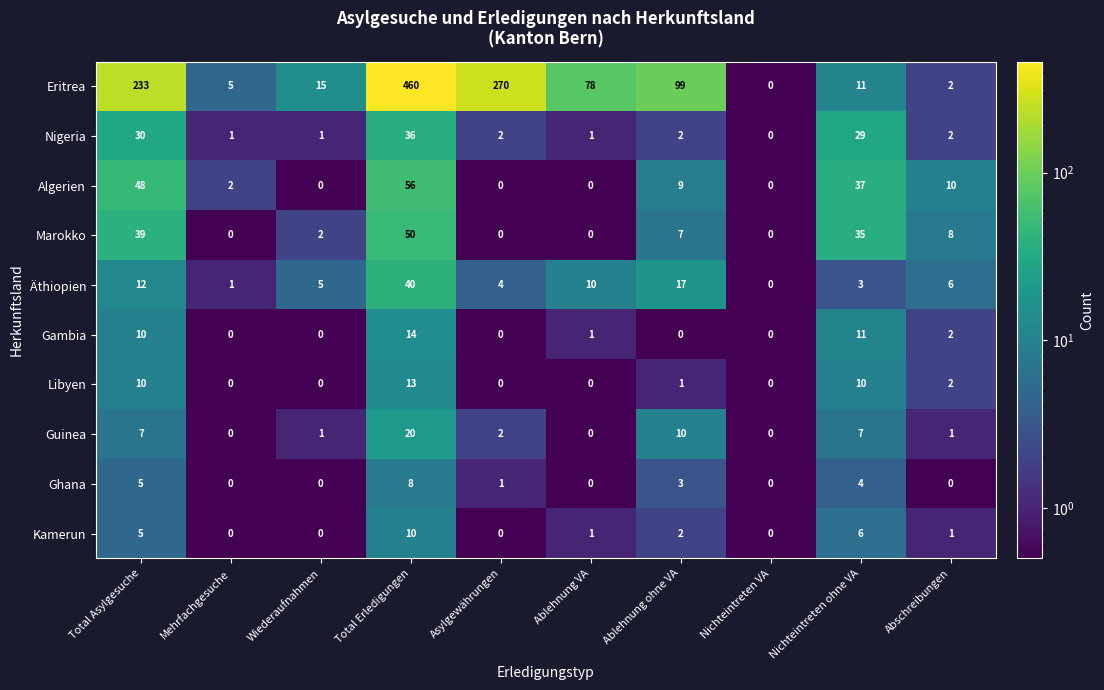

How many data points in Marokko are less than 7?

5